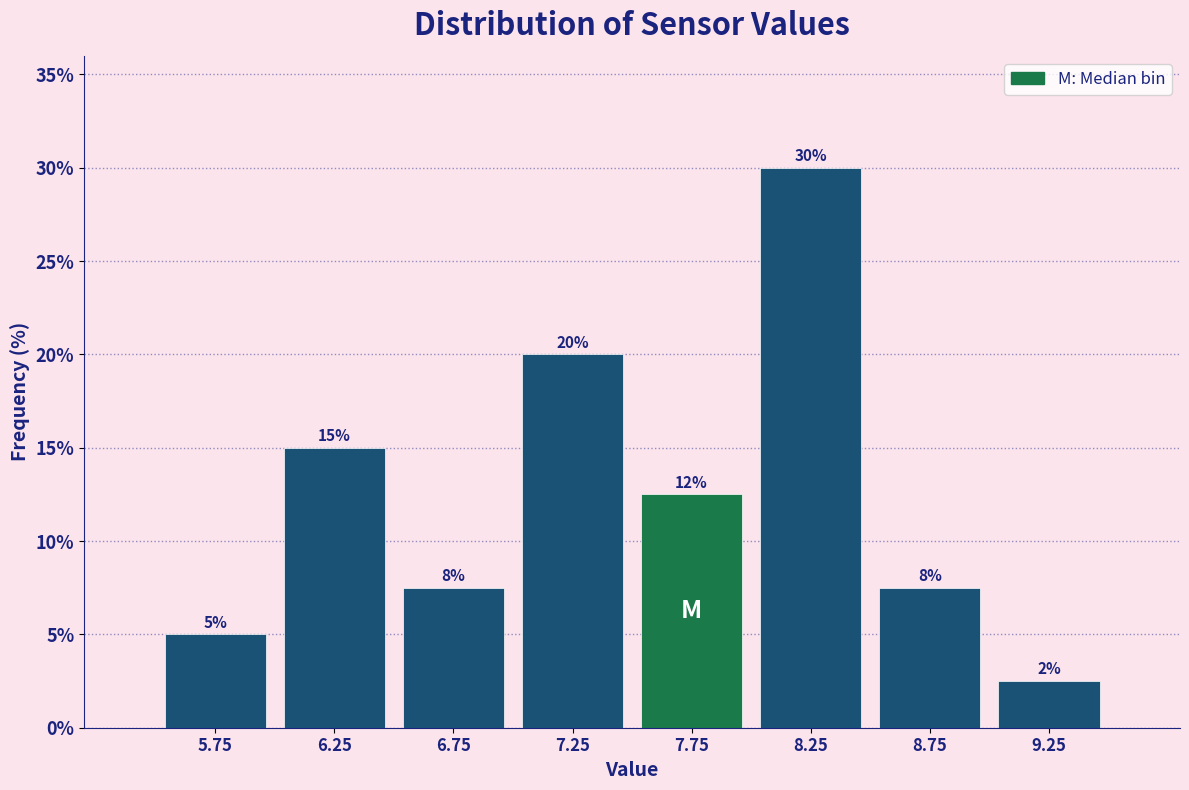

Over which range of the x-axis is the bar tallest?

8.0 to 8.5